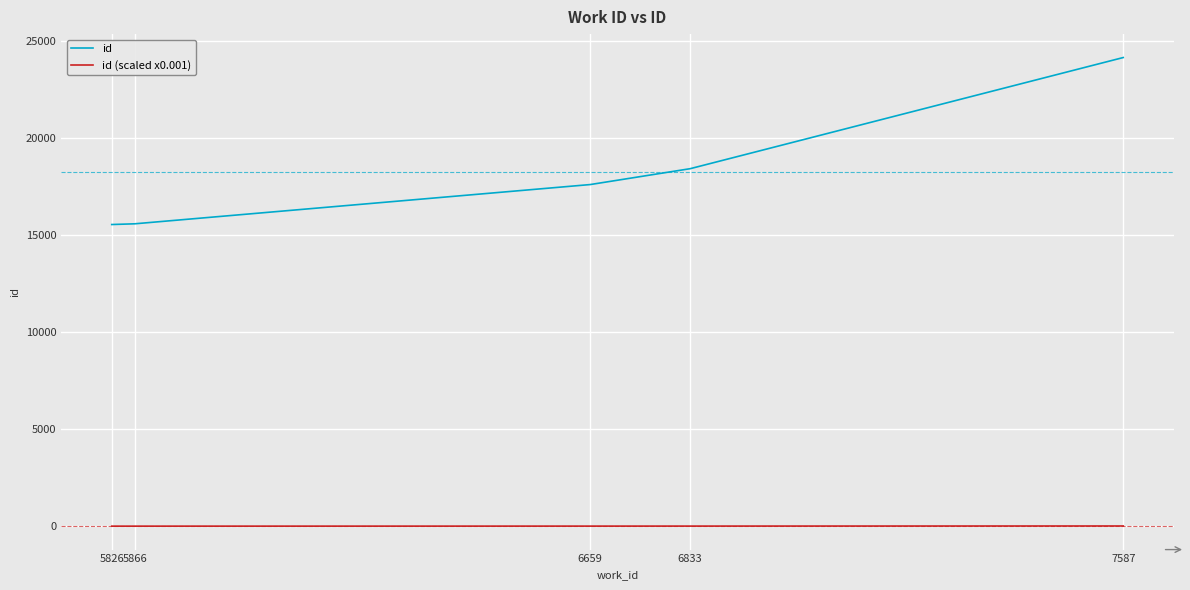

What is the difference between the id values at 5866 and 5826?

37.0